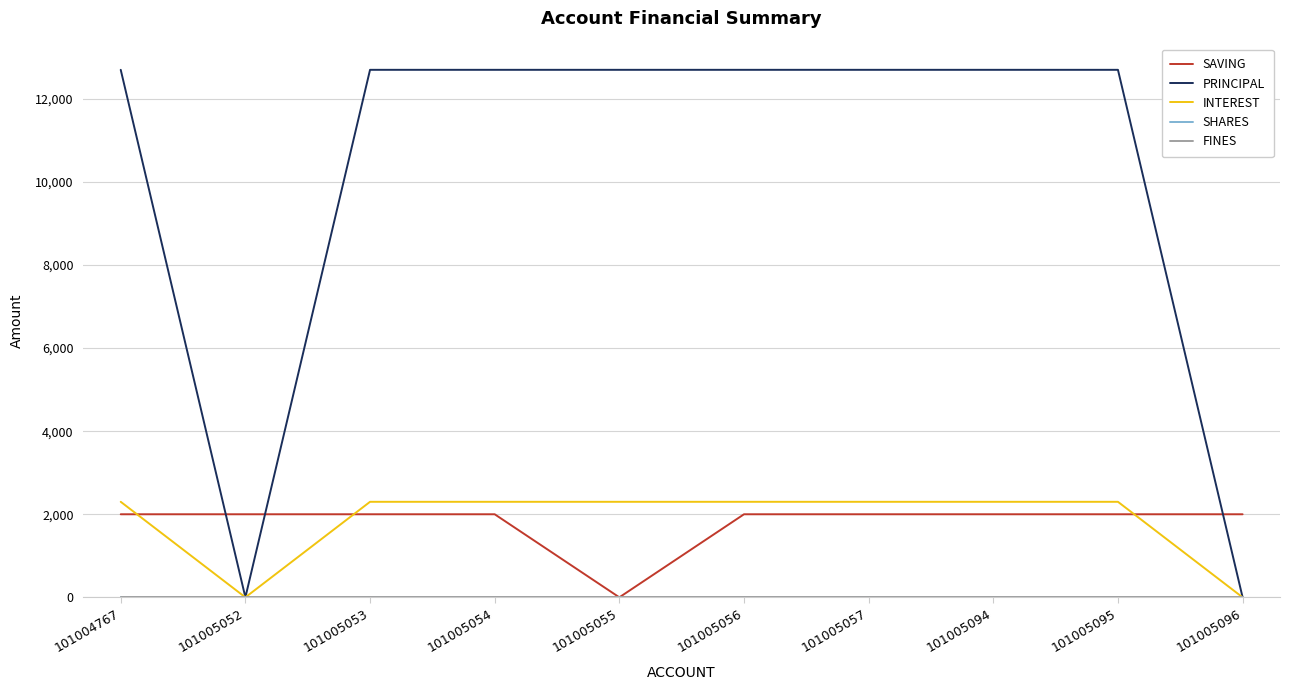

How many lines are shown in the chart?

5